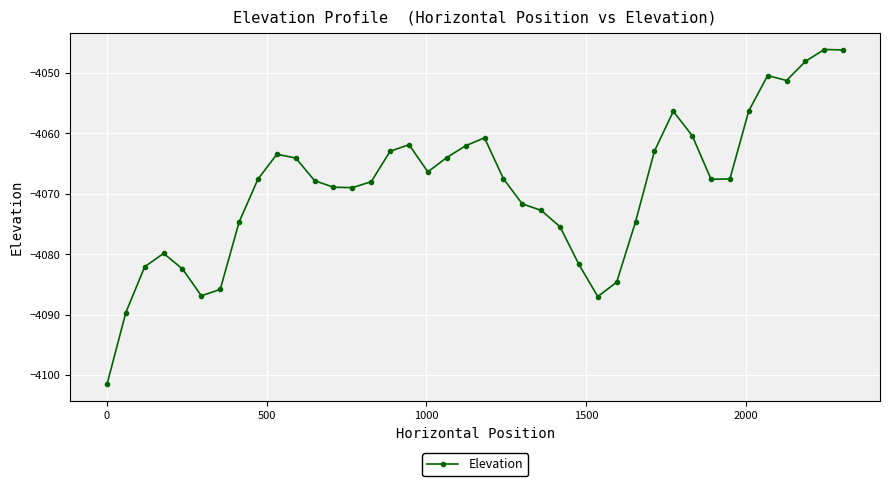

What is the maximum value shown in the chart?

-4046.1